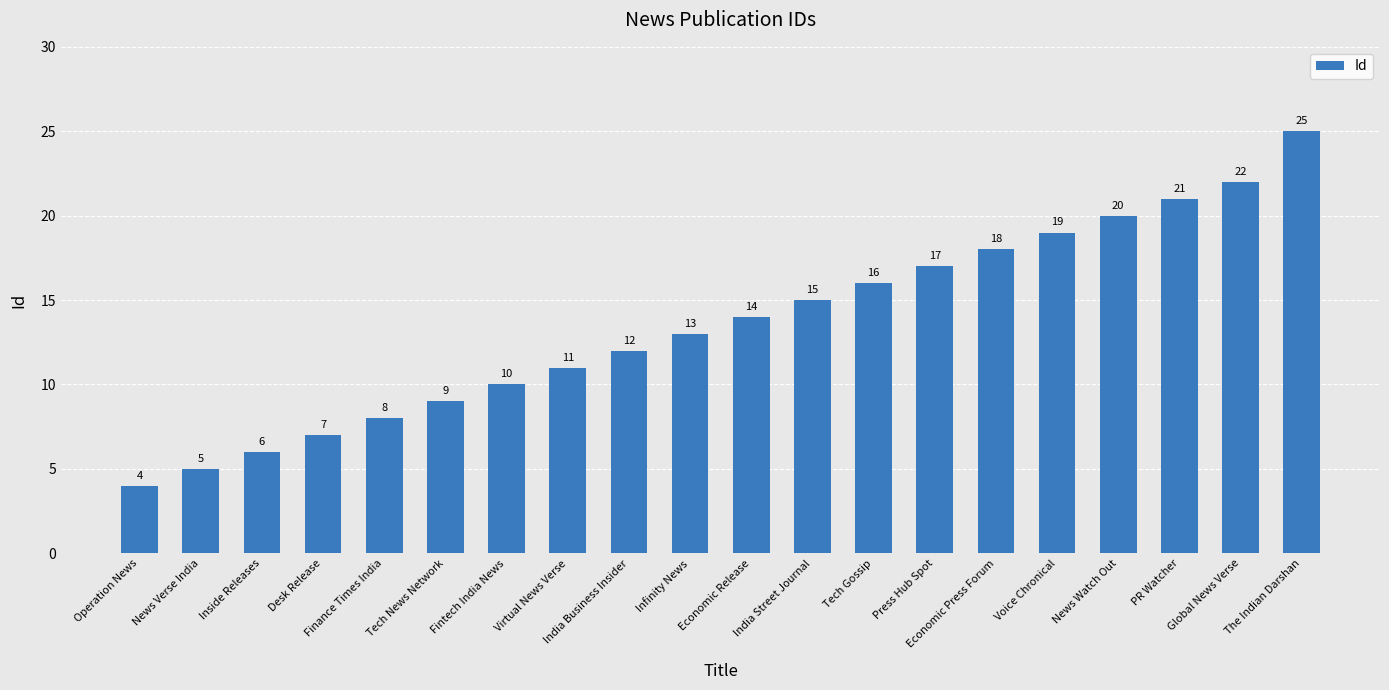

Reading left to right, list all the values displayed in this chart.

Operation News=4	News Verse India=5	Inside Releases=6	Desk Release=7	Finance Times India=8	Tech News Network=9	Fintech India News=10	Virtual News Verse=11	India Business Insider=12	Infinity News=13	Economic Release=14	India Street Journal=15	Tech Gossip=16	Press Hub Spot=17	Economic Press Forum=18	Voice Chronical=19	News Watch Out=20	PR Watcher=21	Global News Verse=22	The Indian Darshan=25